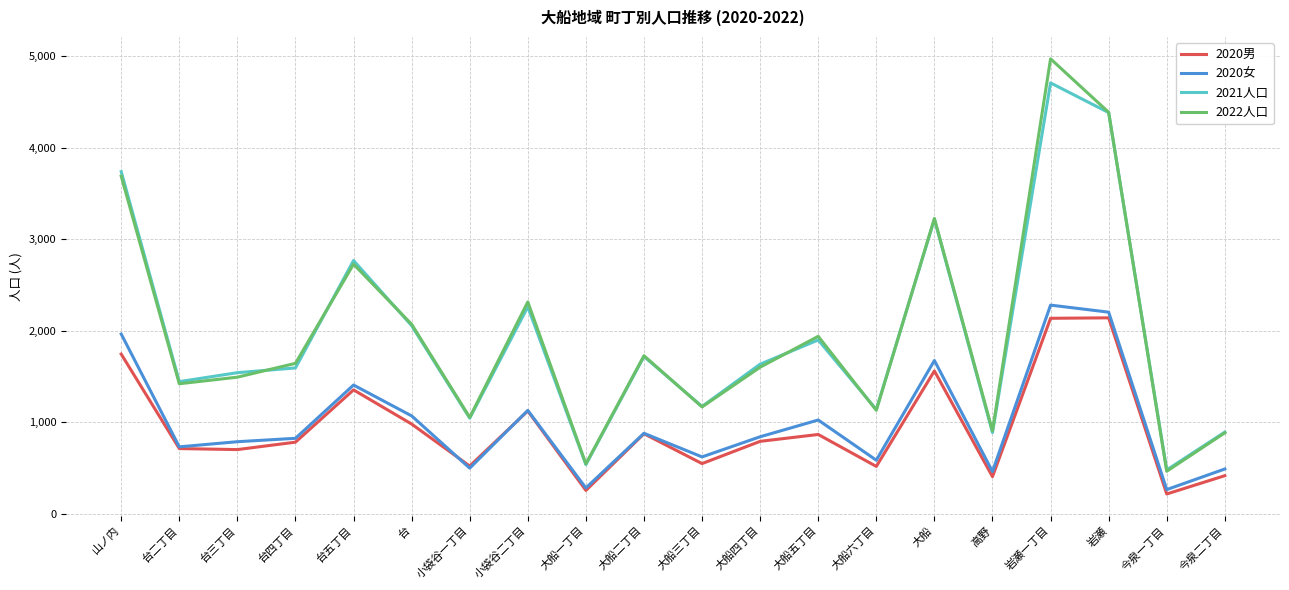

What is the difference between the highest and lowest values at 小袋谷二丁目?

1191